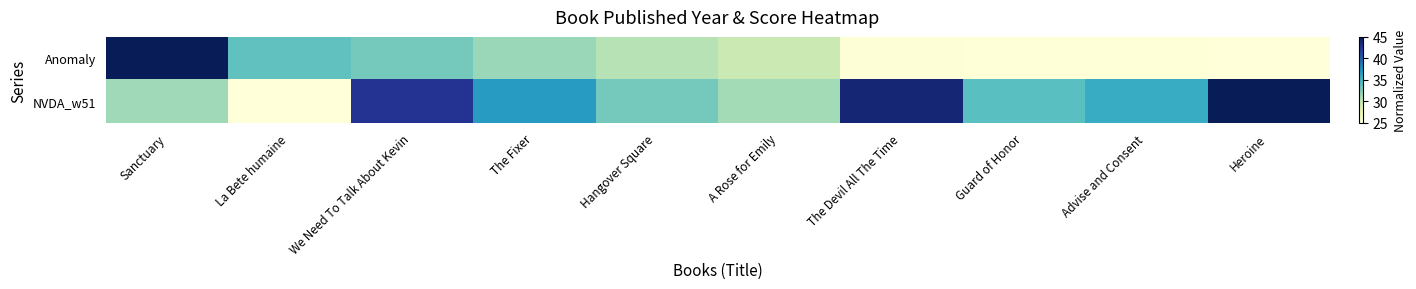

Reading left to right, extract all data points from this chart.

Anomaly: Sanctuary=45.0	La Bete humaine=33.7	We Need To Talk About Kevin=32.9	The Fixer=31.6	Hangover Square=30.6	A Rose for Emily=29.7	The Devil All The Time=25.3	Guard of Honor=25.1	Advise and Consent=25.1	Heroine=25.0
NVDA_w51: Sanctuary=31.4	La Bete humaine=25.0	We Need To Talk About Kevin=42.5	The Fixer=36.8	Hangover Square=32.9	A Rose for Emily=31.2	The Devil All The Time=43.8	Guard of Honor=34.0	Advise and Consent=35.7	Heroine=45.0